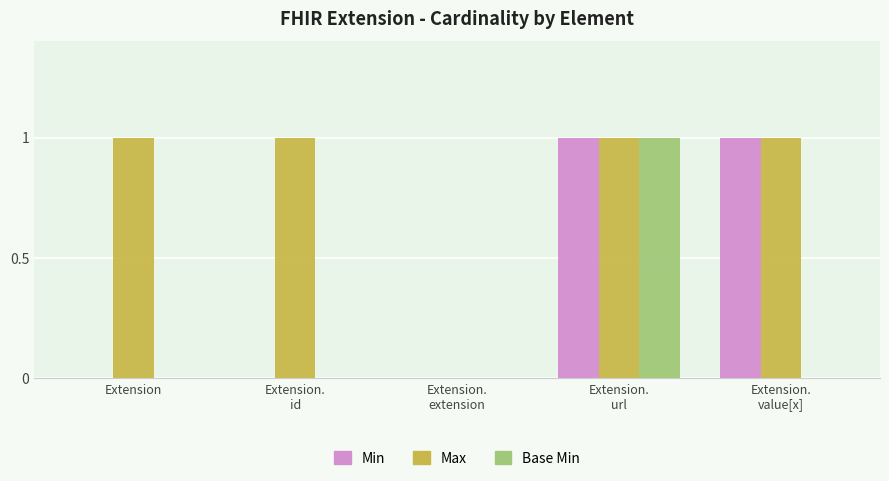

True or false: Max has a value of 0 at Extension.
value[x].

False